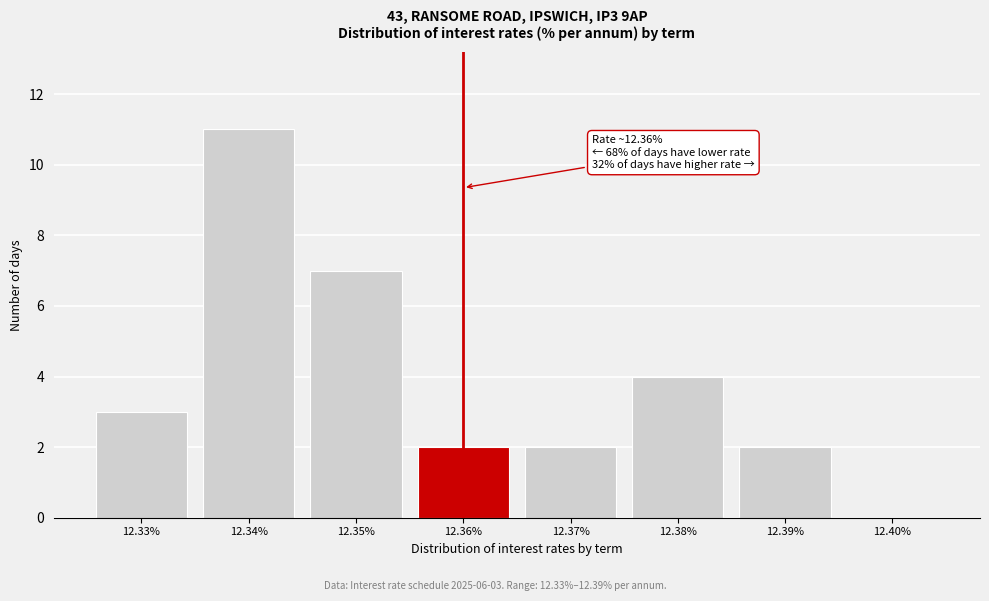

Reading left to right, what are all the values shown in this chart?

12.33%=3	12.34%=11	12.35%=7	12.36%=2	12.37%=2	12.38%=4	12.39%=2	12.40%=0